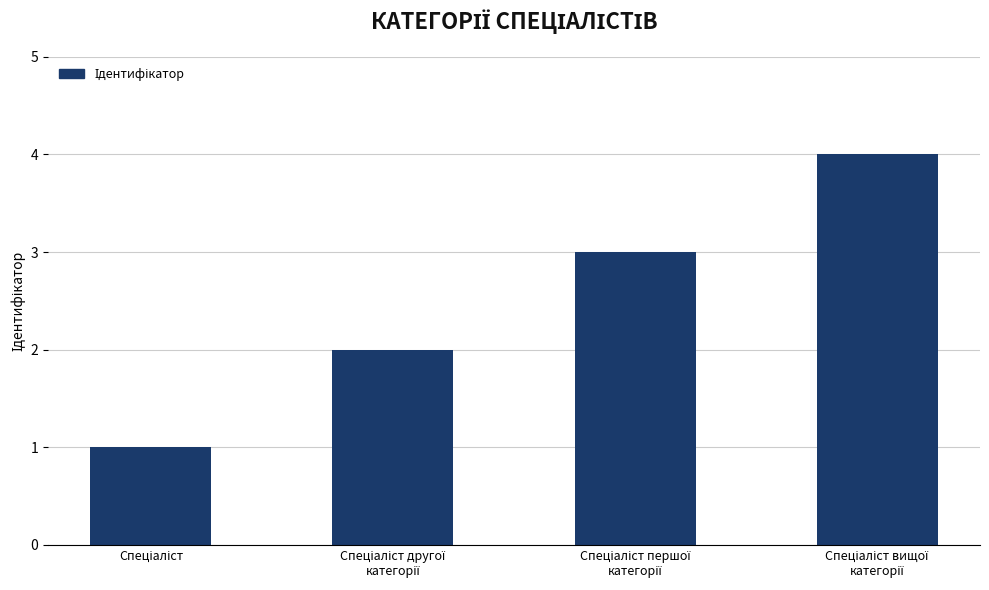

How many series are shown in this chart?

1